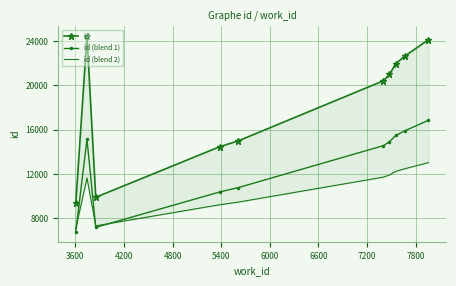

True or false: id (blend 1) and id intersect in this chart.

False